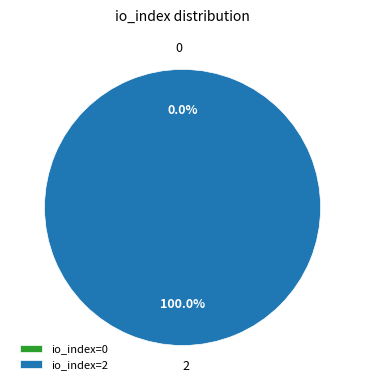

Is it true that 2 is 100% of the pie?

True